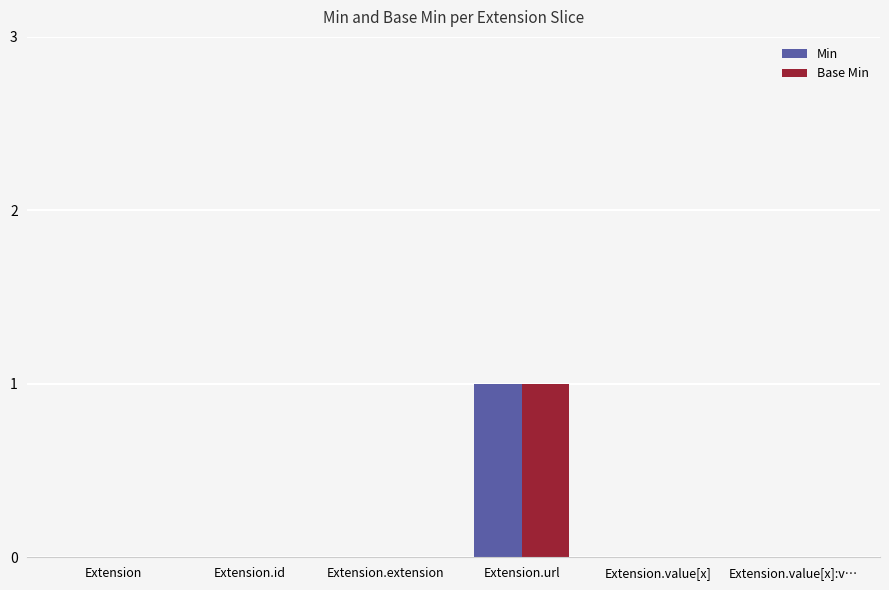

At which label does Min reach its peak?

Extension.url